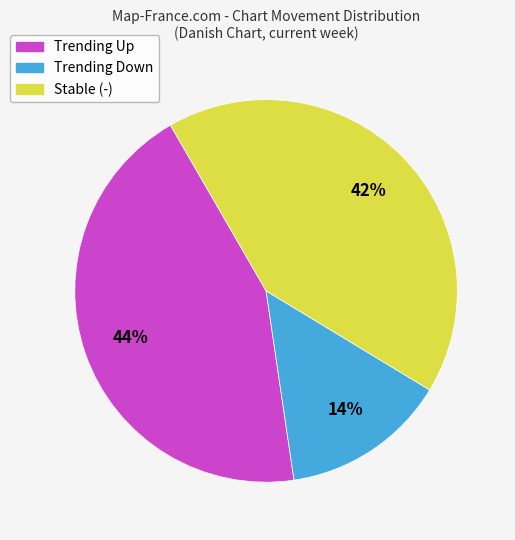

To the nearest percent, what is the difference between the largest and smallest slice percentages?

30%